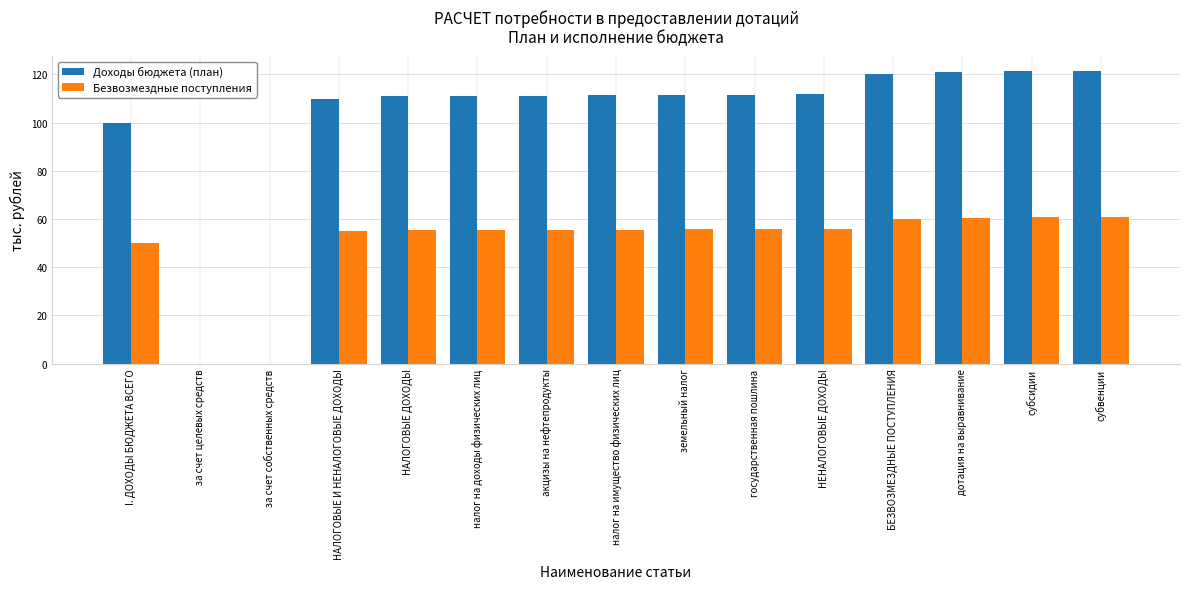

Which series has the largest total across all categories?

Доходы бюджета (план)